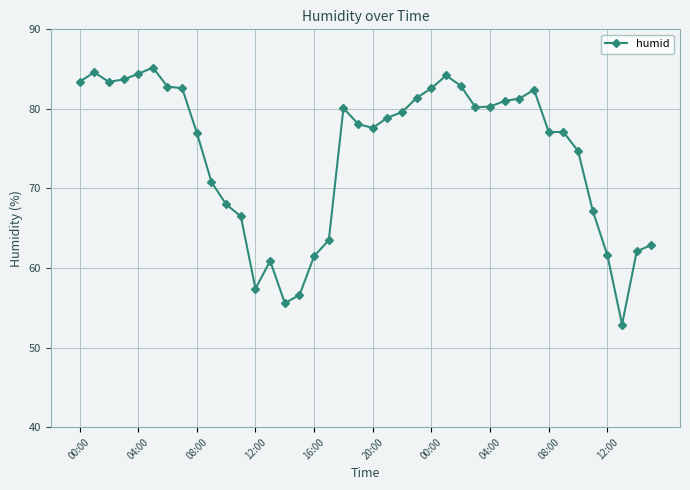

How many data points does each series have?

40